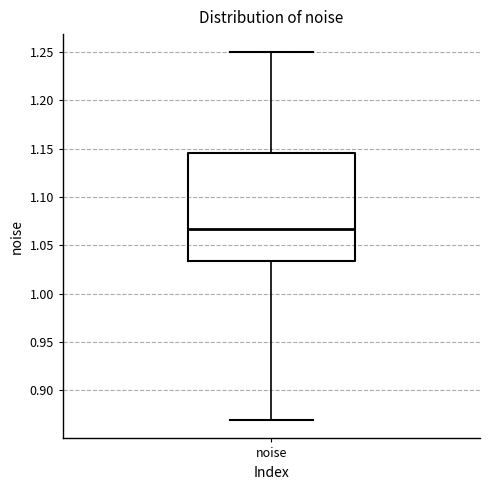

Transcribe this box plot: give where the median line is, the range the box spans, and where the two whiskers end, as read against the y-axis. The values are not printed on the chart, so give them approximately, as read against the axis.

median 1.065, box 1.035 to 1.145, whiskers 0.870 to 1.250